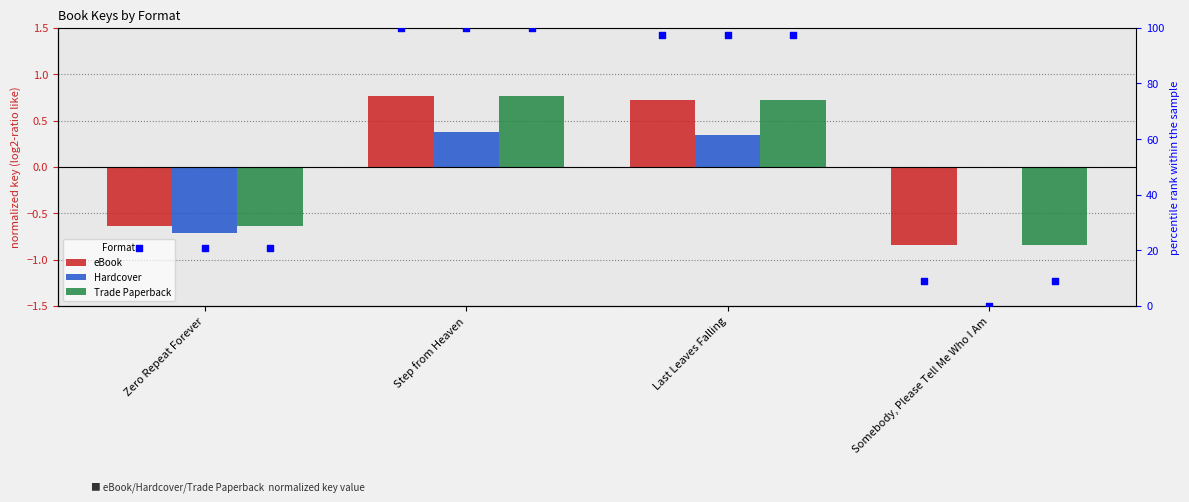

What is the total value across all series at Zero Repeat Forever?

60.1